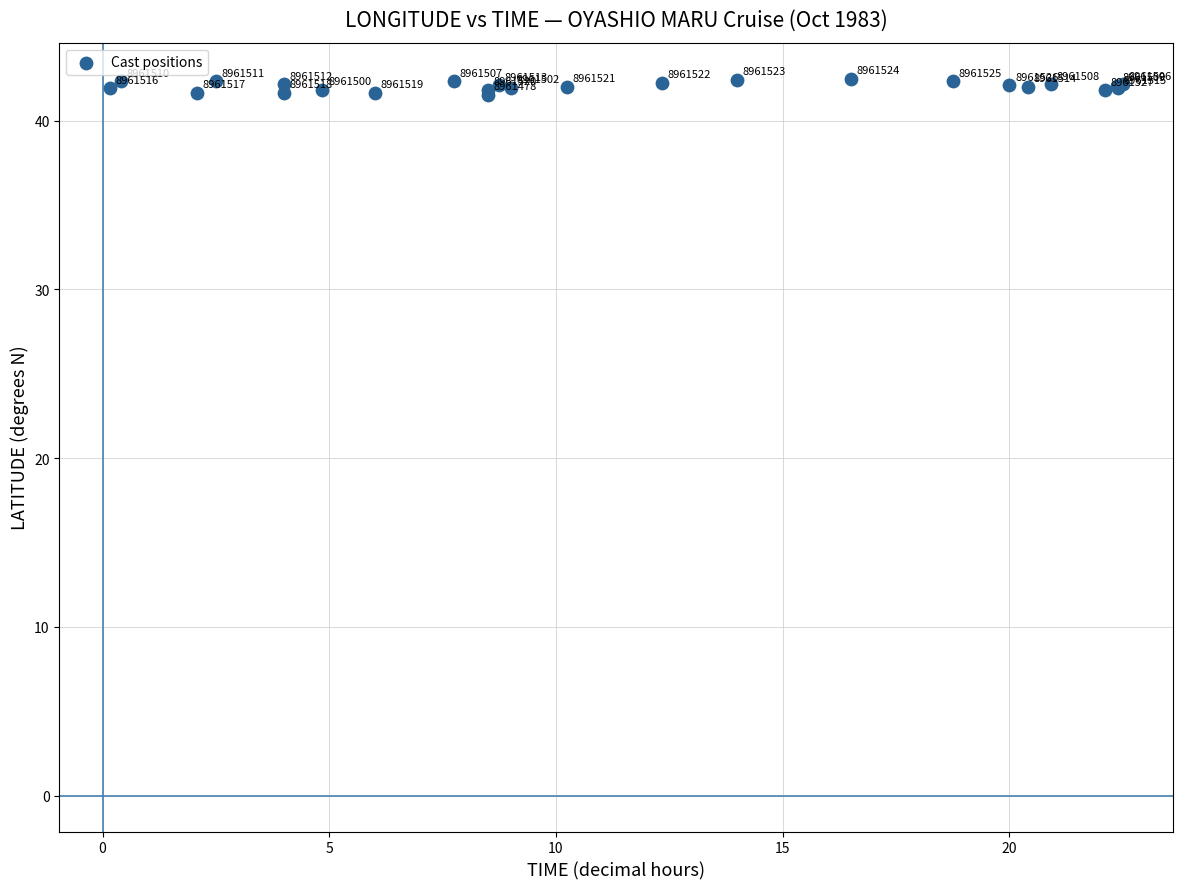

What Y value in the scatter plot is closest to 42?

42.0